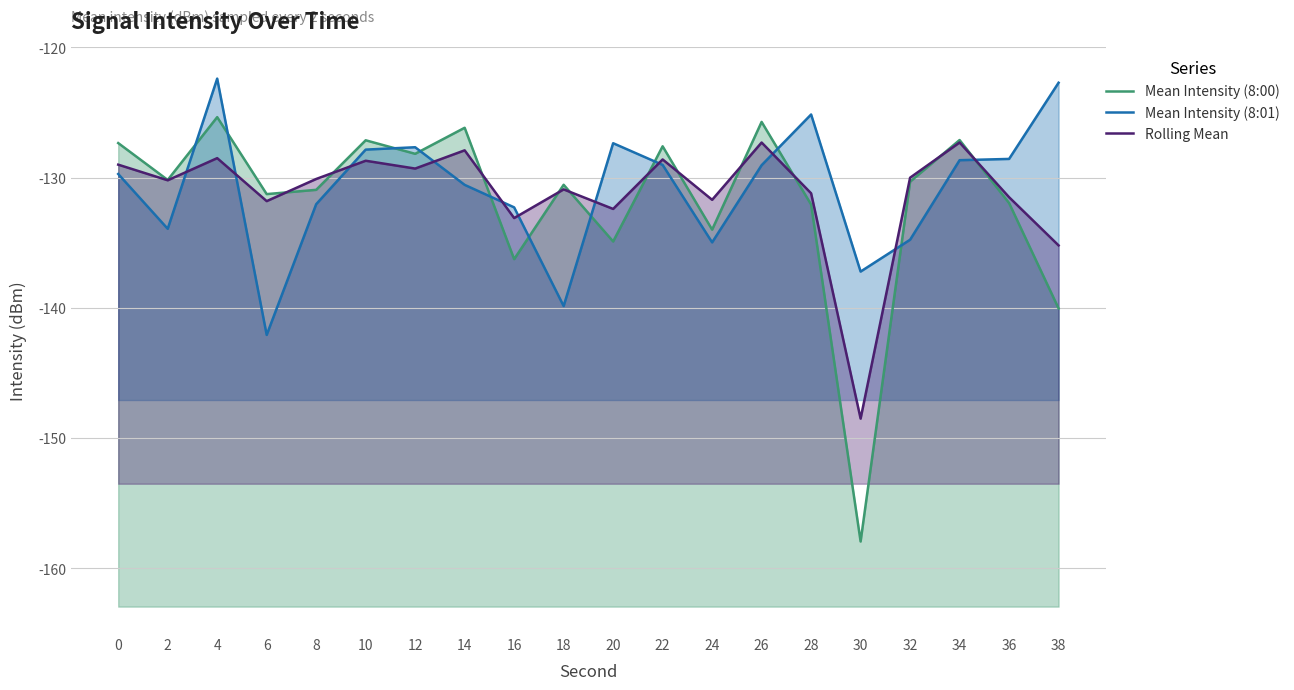

What are all the series names shown in the legend?

Mean Intensity (8:00), Mean Intensity (8:01), Rolling Mean